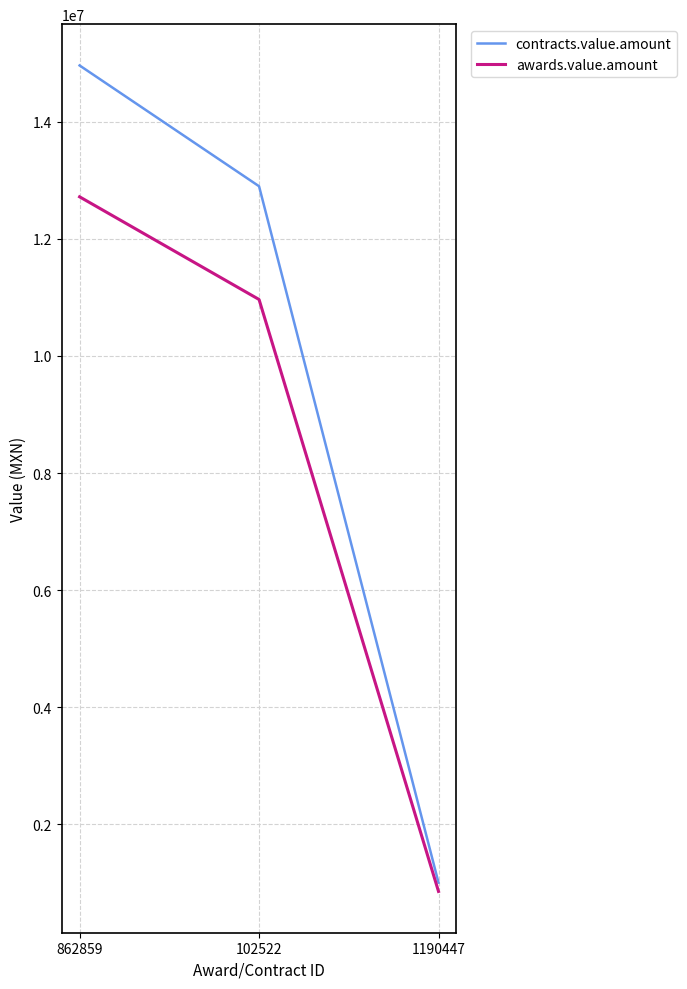

What is the average value of the contracts.value.amount series?

9621333